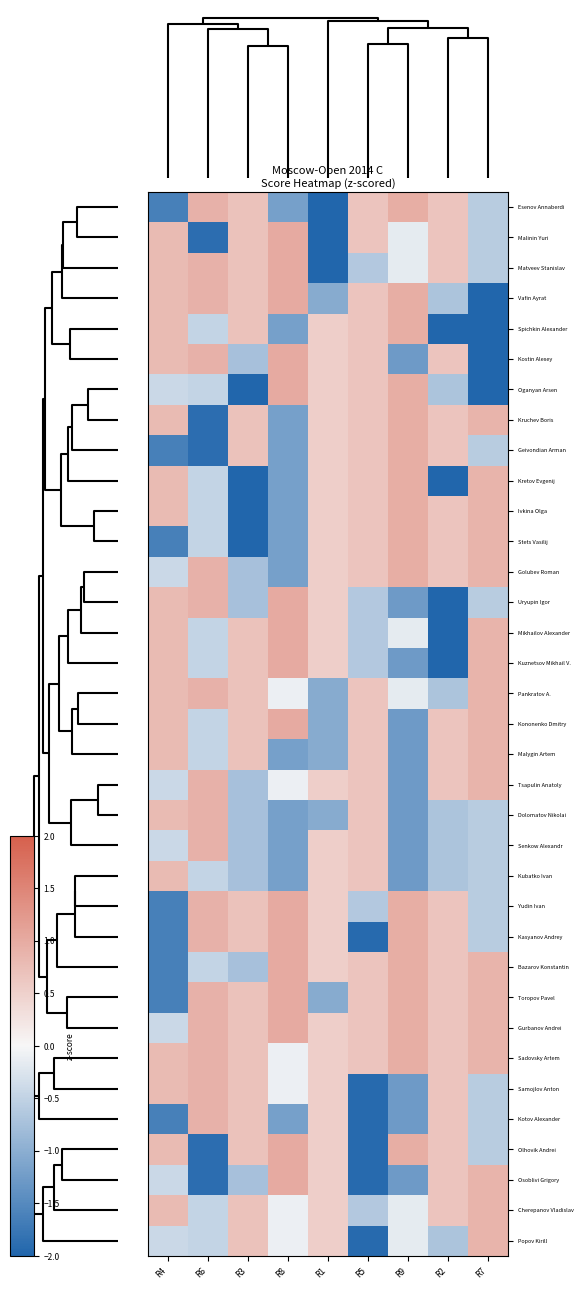

What is the difference between the highest and lowest values at R3?

2.9